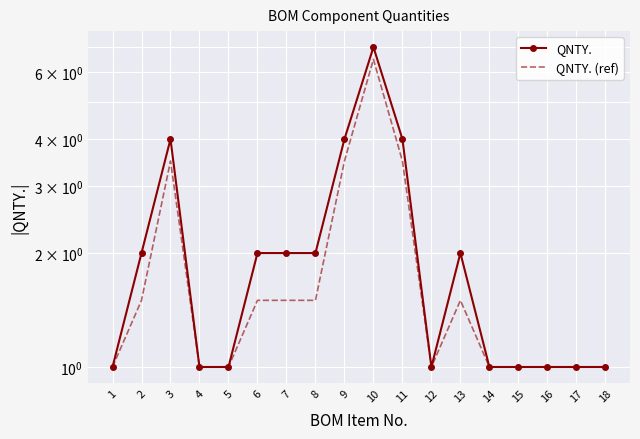

The QNTY. (ref) series shows 1.4 at 1. True or false?

False